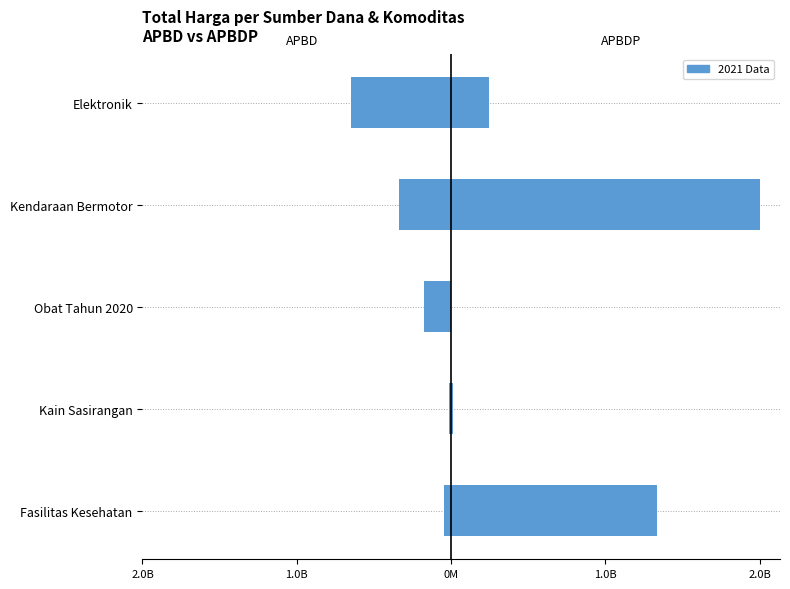

What is the value of the APBDP bar at the 2nd from the left?

19175000